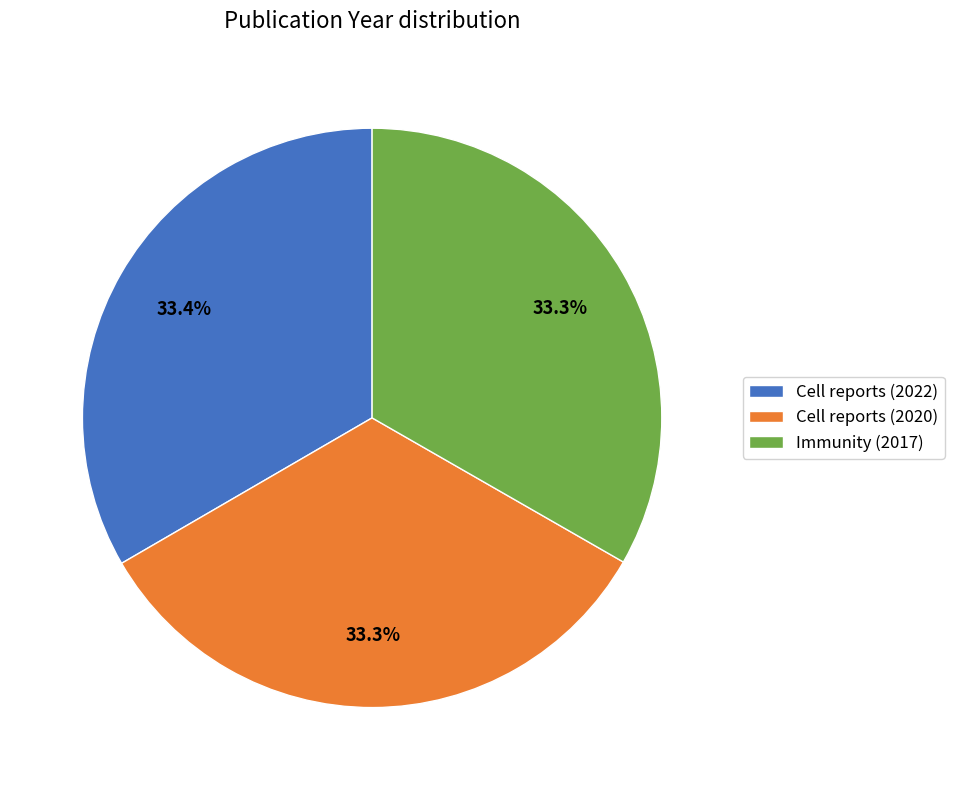

What portion of the pie excludes Cell reports (2022)?

66.6%